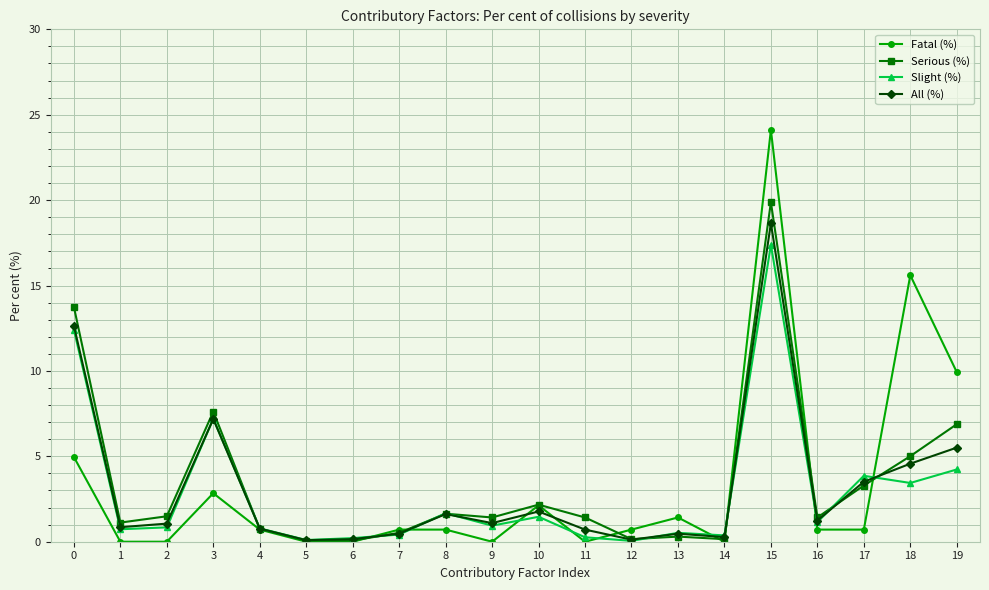

How many lines are shown in the chart?

4